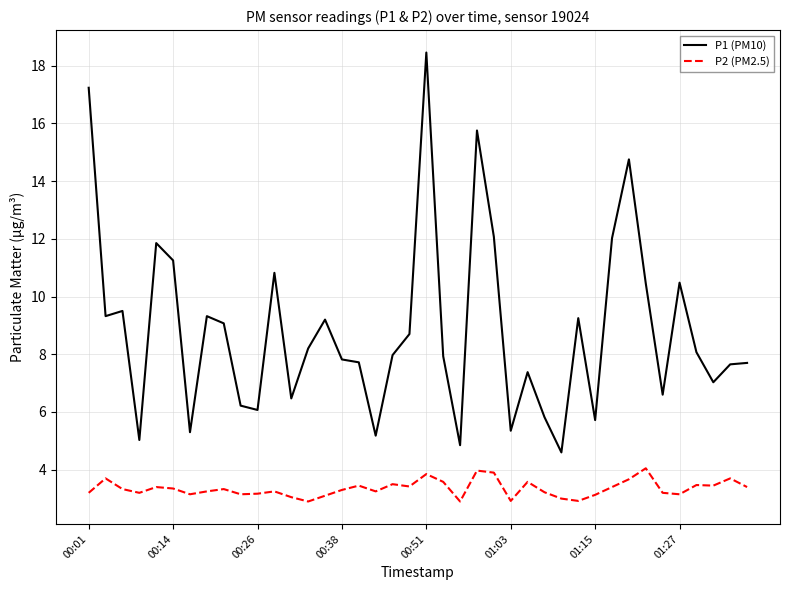

What are all the series names shown in the legend?

P1 (PM10), P2 (PM2.5)